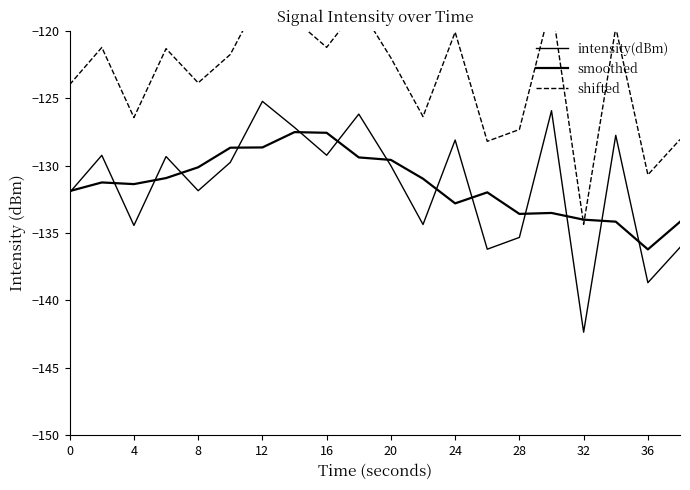

Which series has the largest total across all categories?

shifted